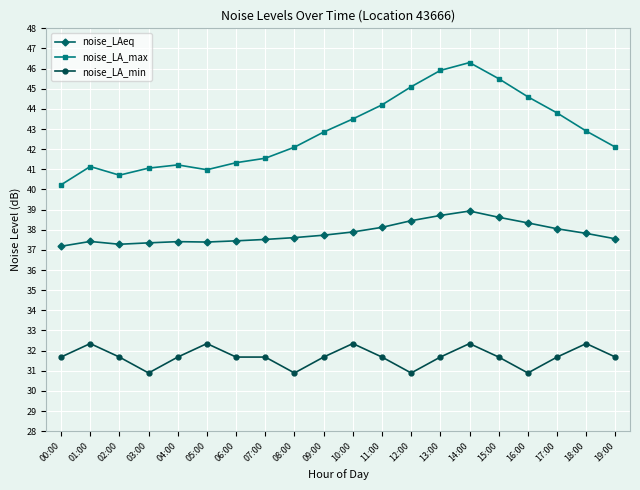

What is the average value of the noise_LAeq series?

37.8